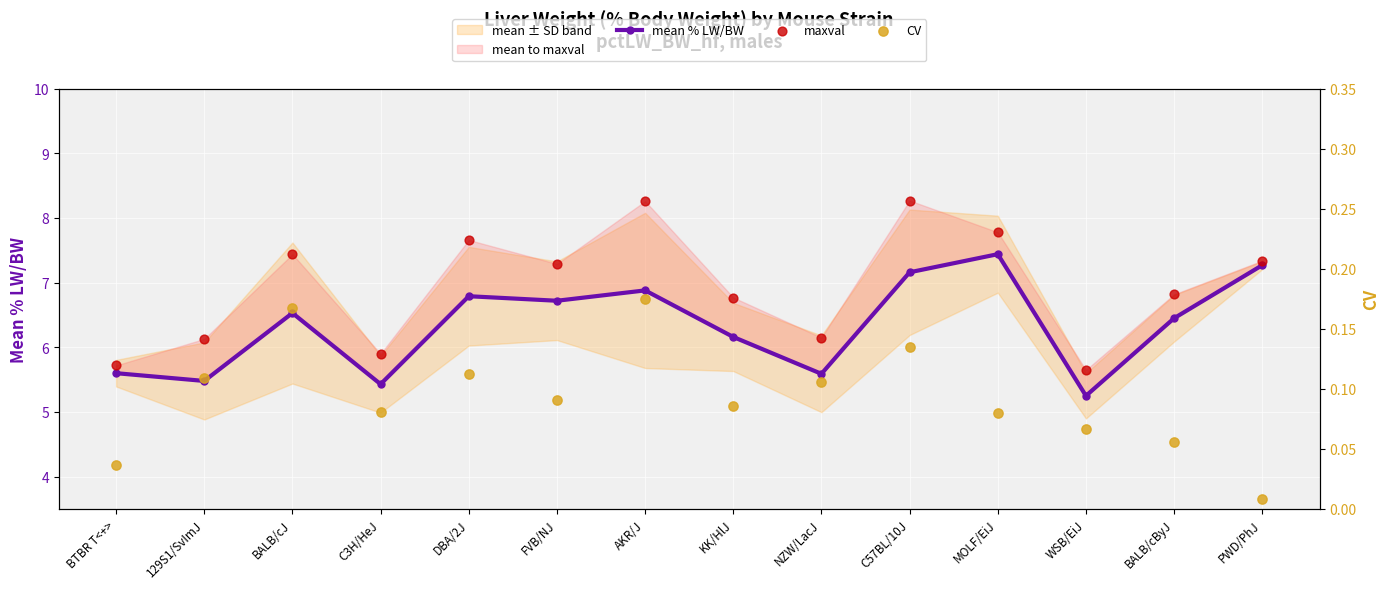

Is the value of maxval at 129S1/SvImJ greater than the value of mean % LW/BW at DBA/2J?

No